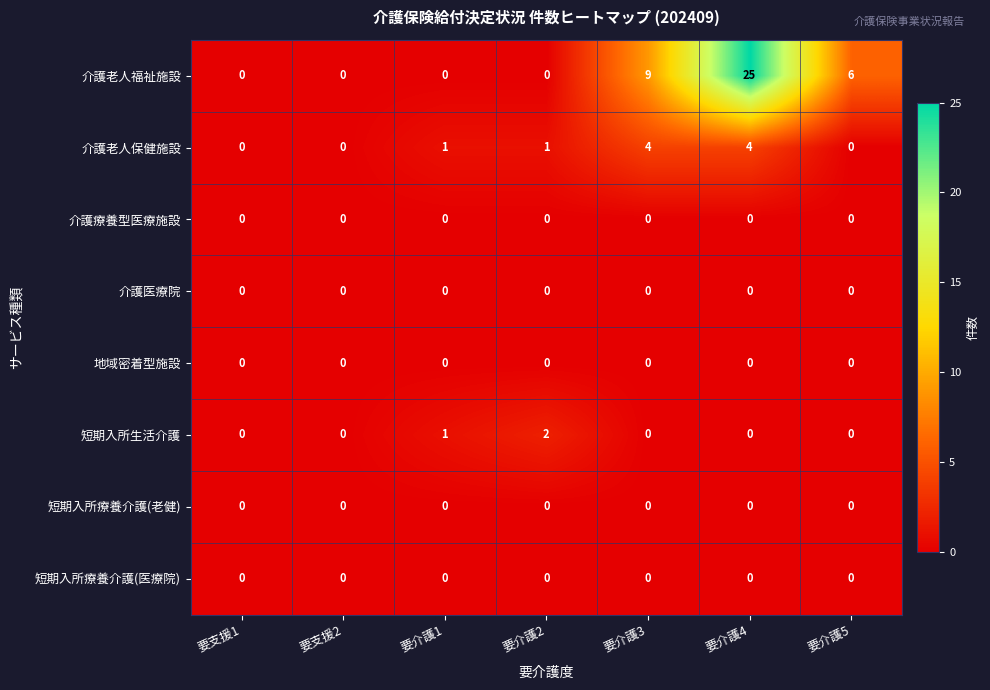

Count the 短期入所生活介護 values in the range 0 to 1.

6